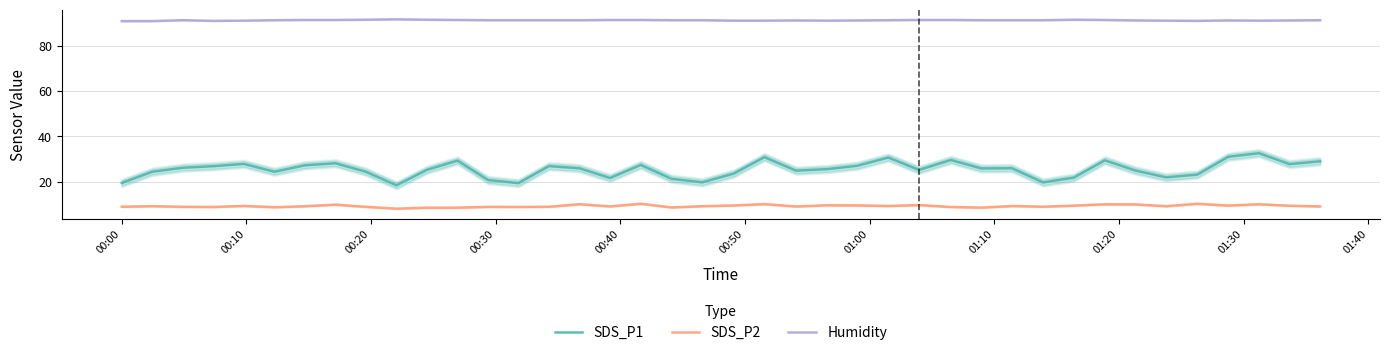

What is the difference between the second highest and minimum values in the SDS_P2 series?

2.2